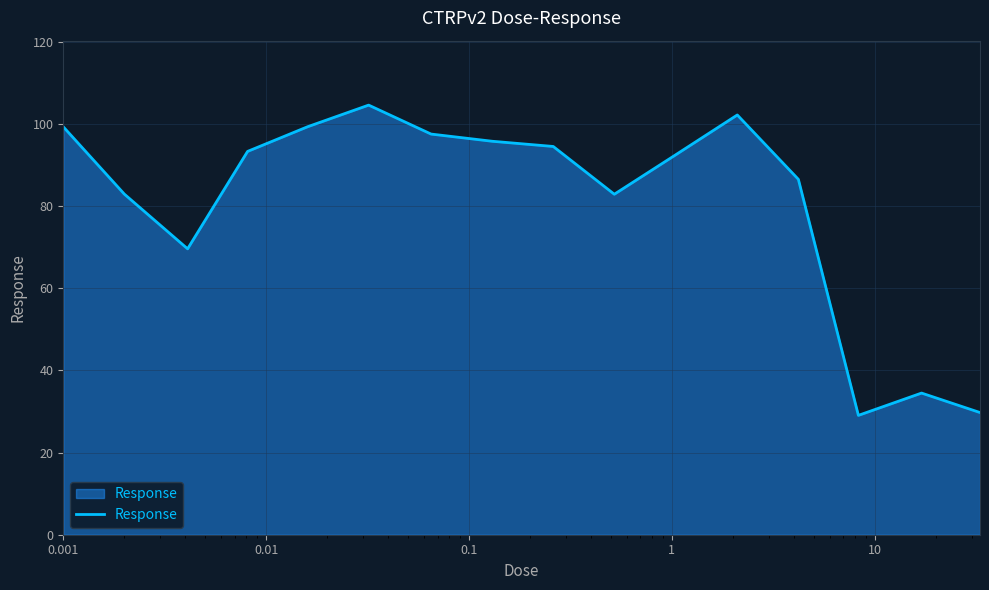

What is the greatest value displayed?

104.6